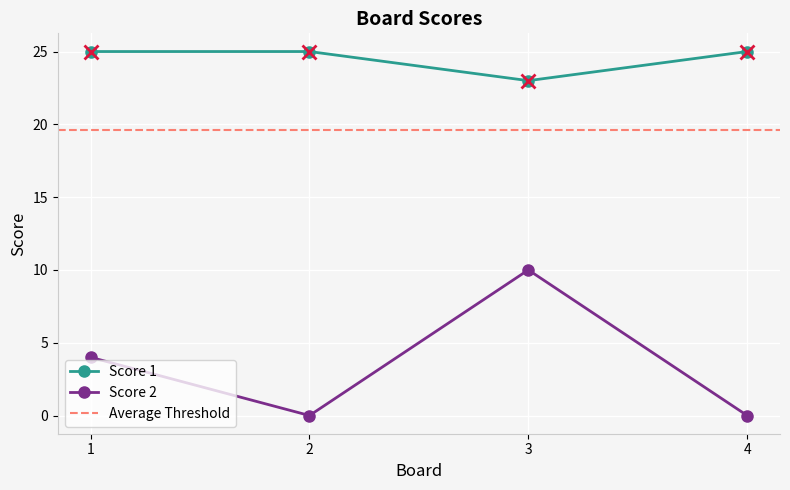

At which label does Score 2 reach its peak?

3